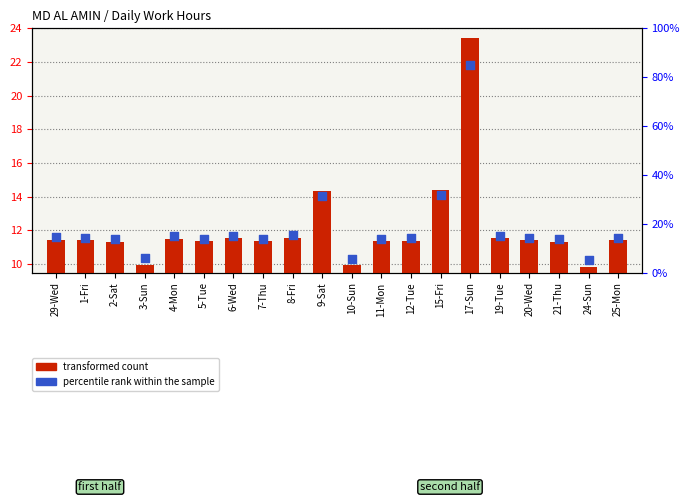

Which series has the largest total across all categories?

percentile rank within the sample